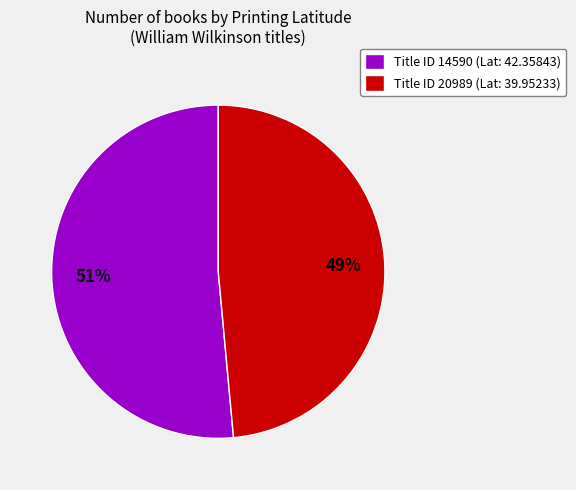

Rank the categories by value from highest to lowest.

Title ID 14590 (Lat: 42.35843), Title ID 20989 (Lat: 39.95233)